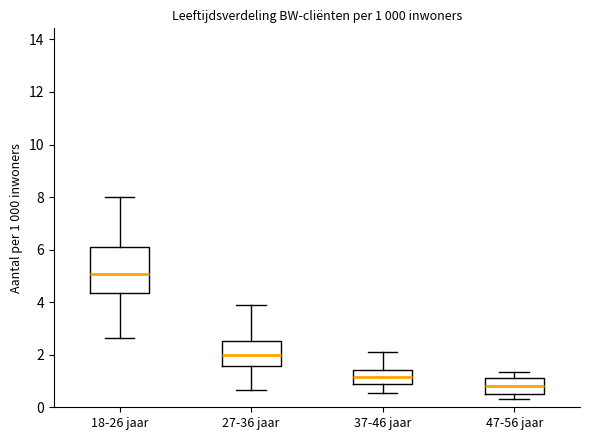

Which box has the highest median line?

18-26 jaar